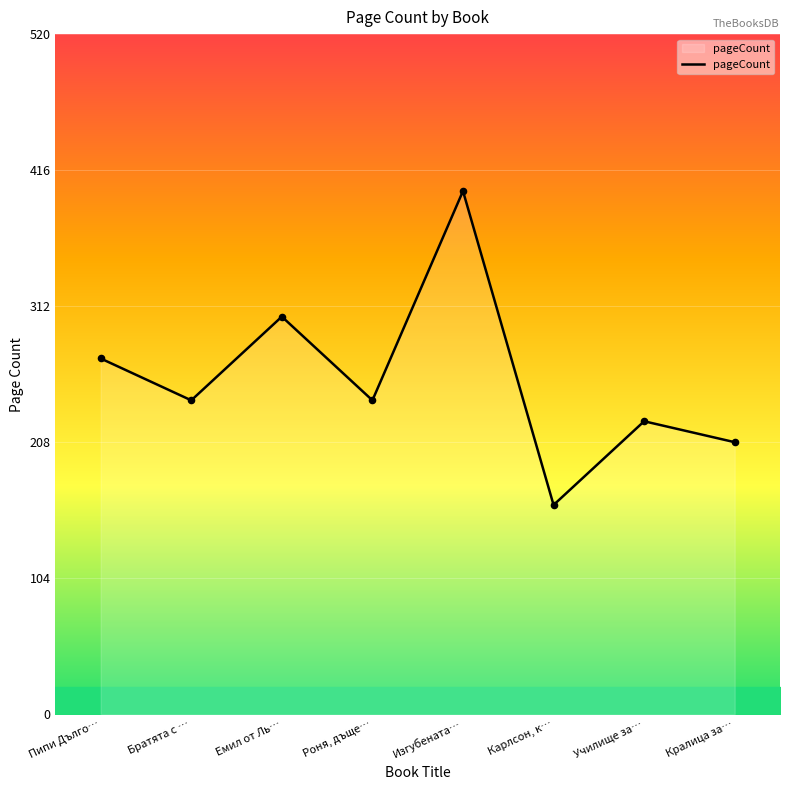

Between Карлсон, к… and Роня, дъще…, which is larger?

Роня, дъще…